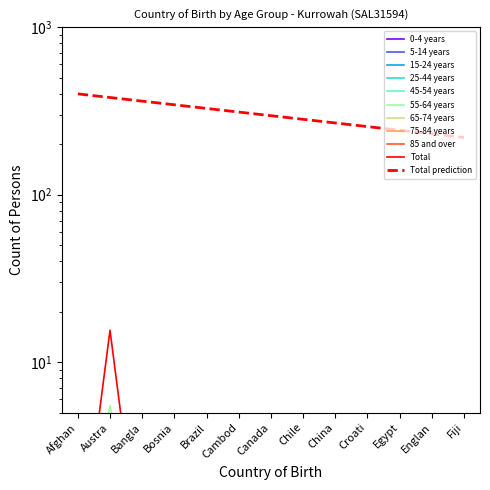

At which label does 15-24 years reach its peak?

Austra